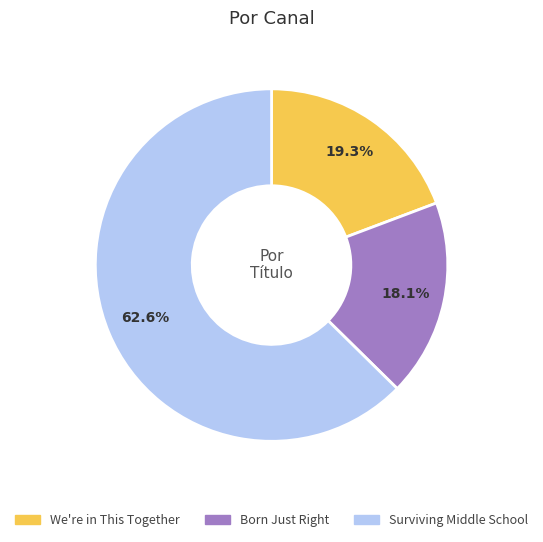

What is the majority slice?

Surviving Middle School